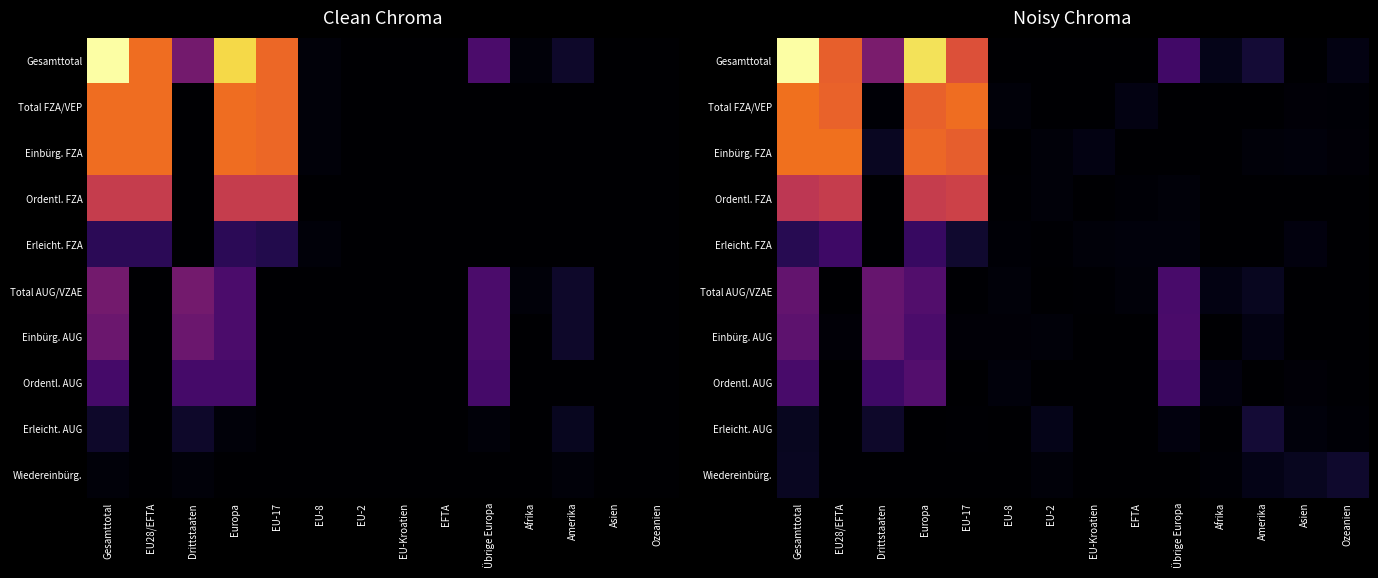

At which category is the sum across all series the highest?

Gesamttotal